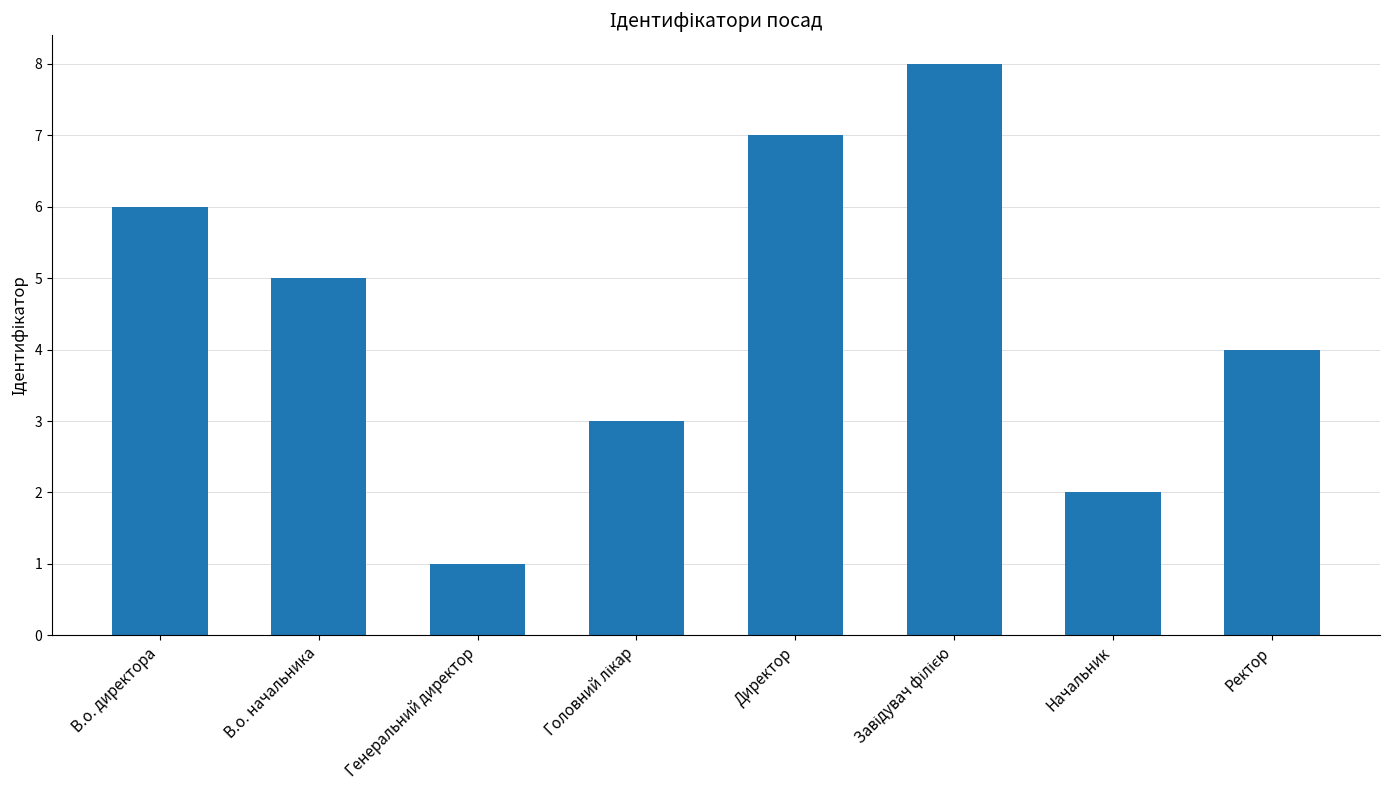

What is the minimum value shown in the chart?

1